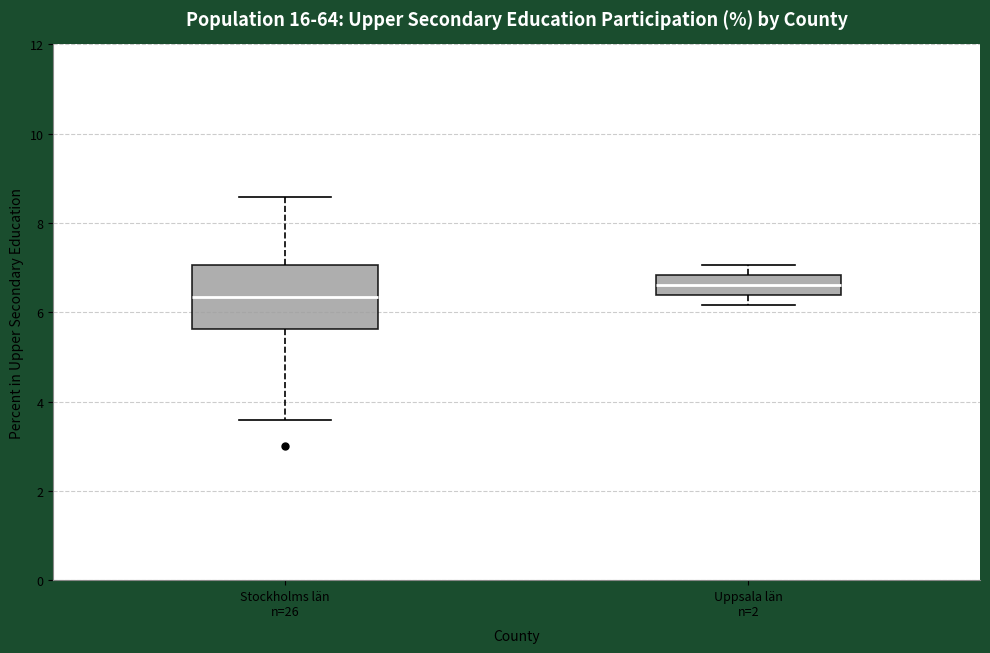

Comparing the boxes themselves (not the whiskers), which one is the tallest?

Stockholms län n=26